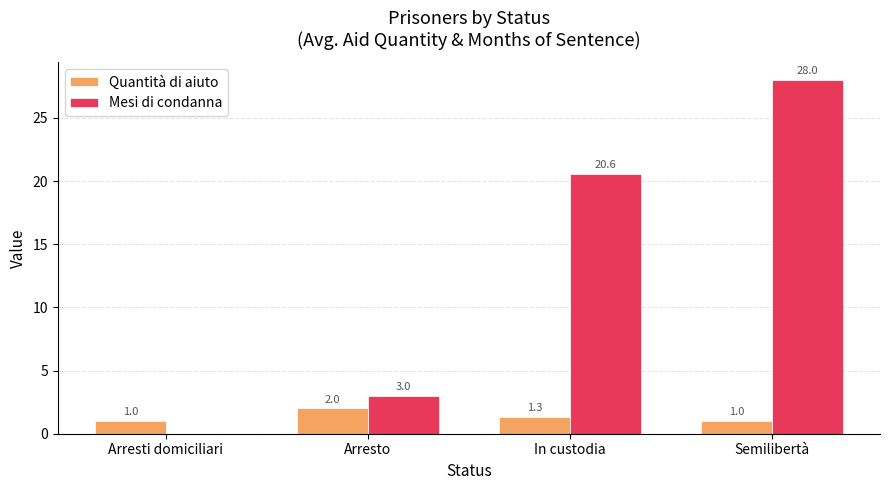

How many series are shown in this chart?

2